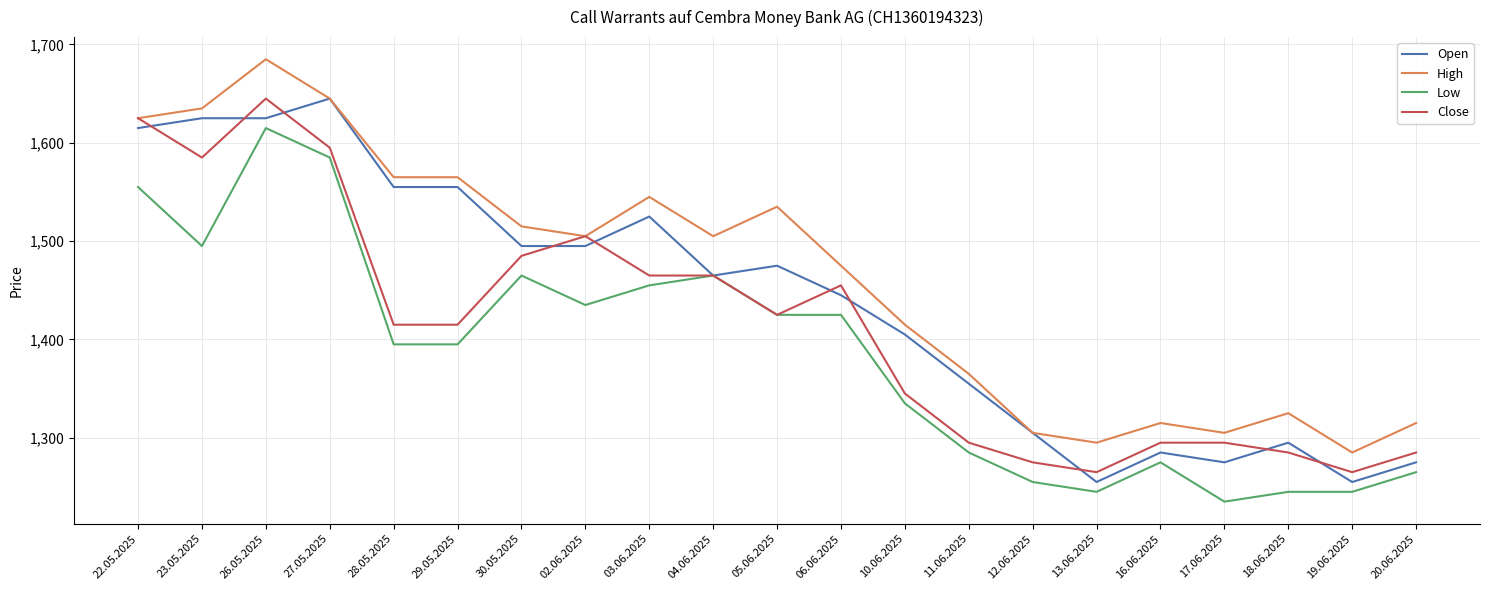

Which category has the highest value in the Low series?

26.05.2025